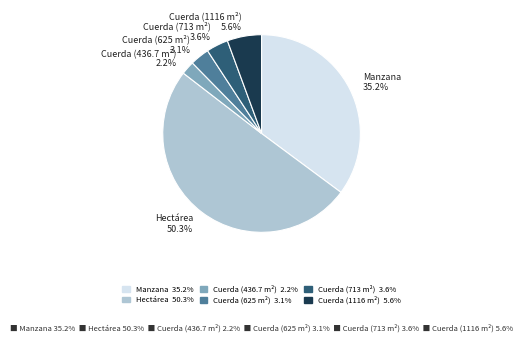

Do Manzana and Cuerda (713 m²) together represent more than half of the pie?

No